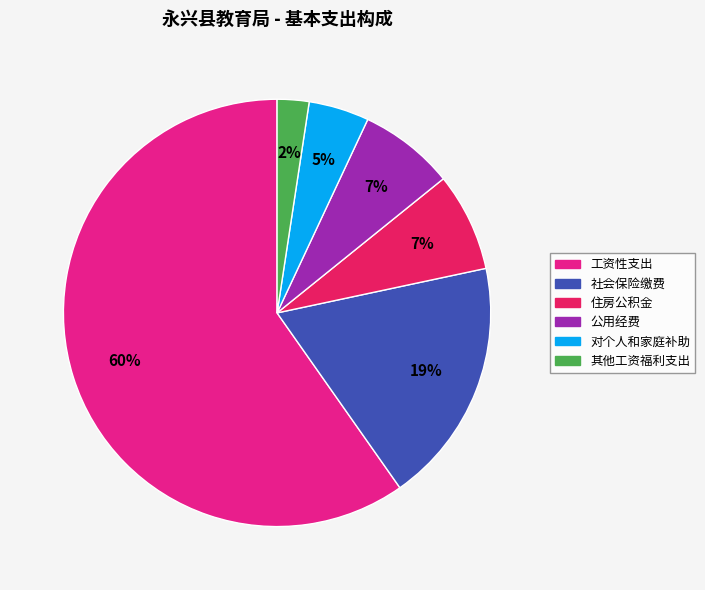

Do 工资性支出 and 公用经费 together represent more than half of the pie?

Yes